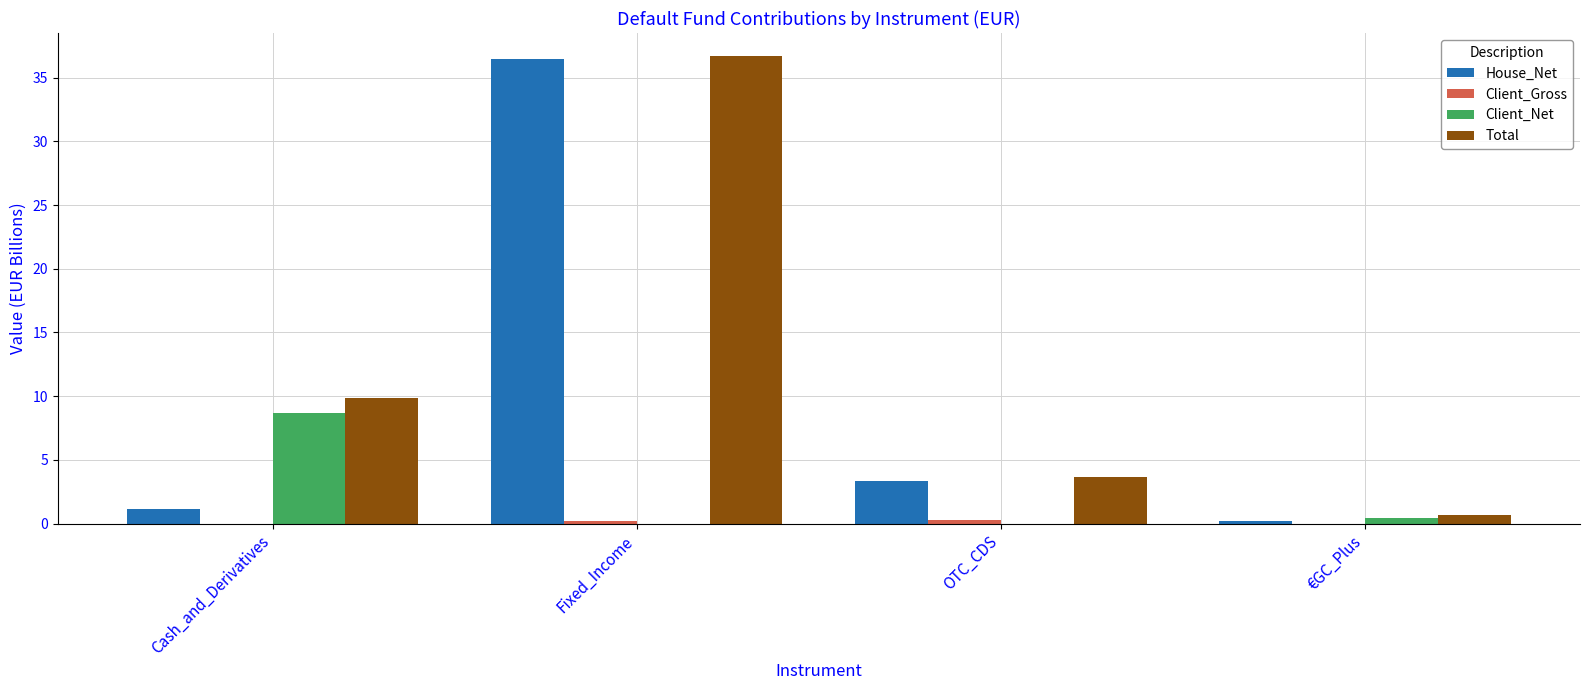

Which series changed the most between Cash_and_Derivatives and OTC_CDS?

Client_Net